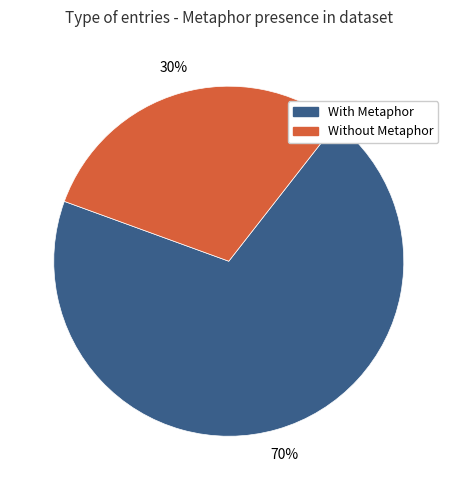

To the nearest percent, what is the difference between the largest and smallest slice percentages?

40%